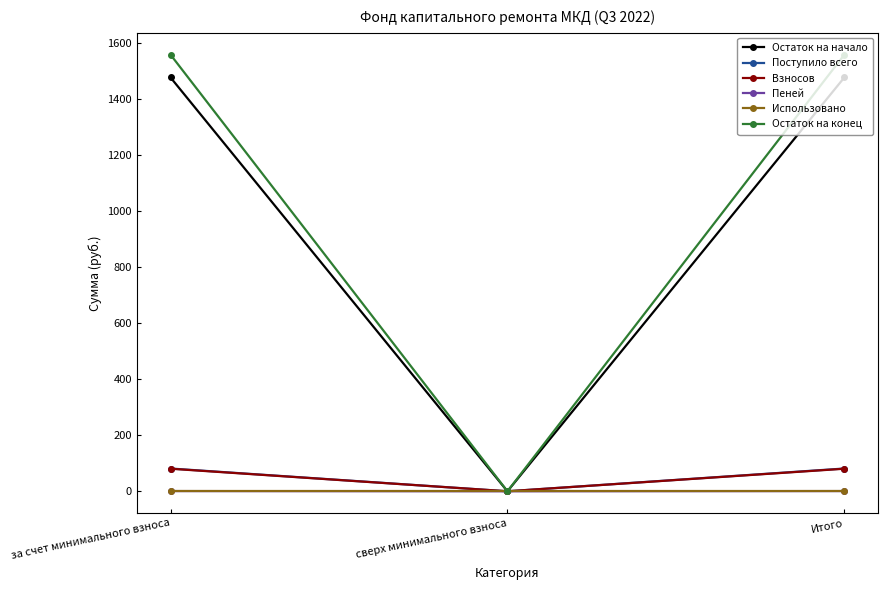

What is the spread (max minus min) of values at Итого?

1557.6